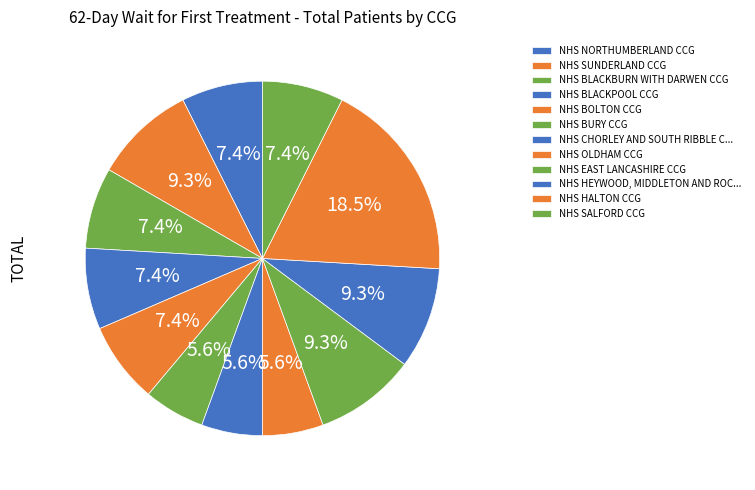

Count the number of slices in the pie.

12